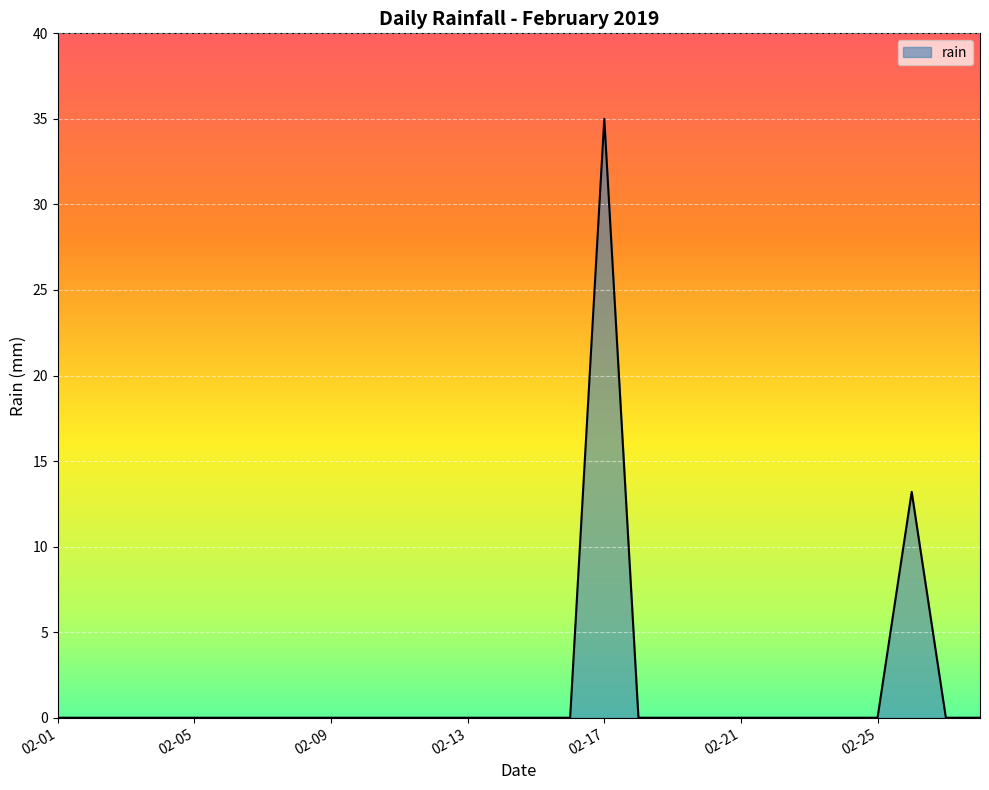

How many categories are shown in the chart?

28